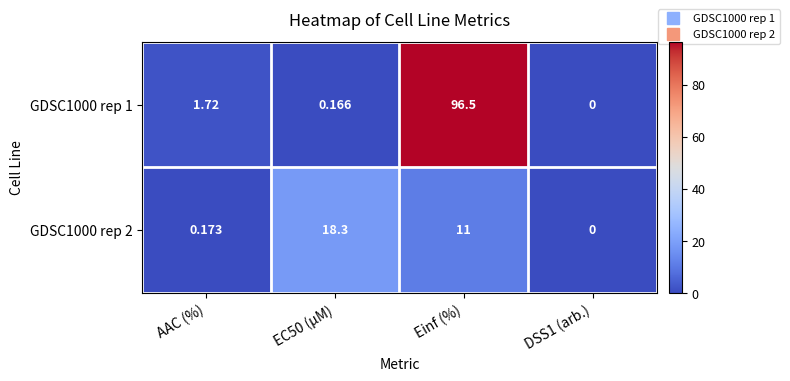

How many data points in GDSC1000 rep 1 are less than 1?

2